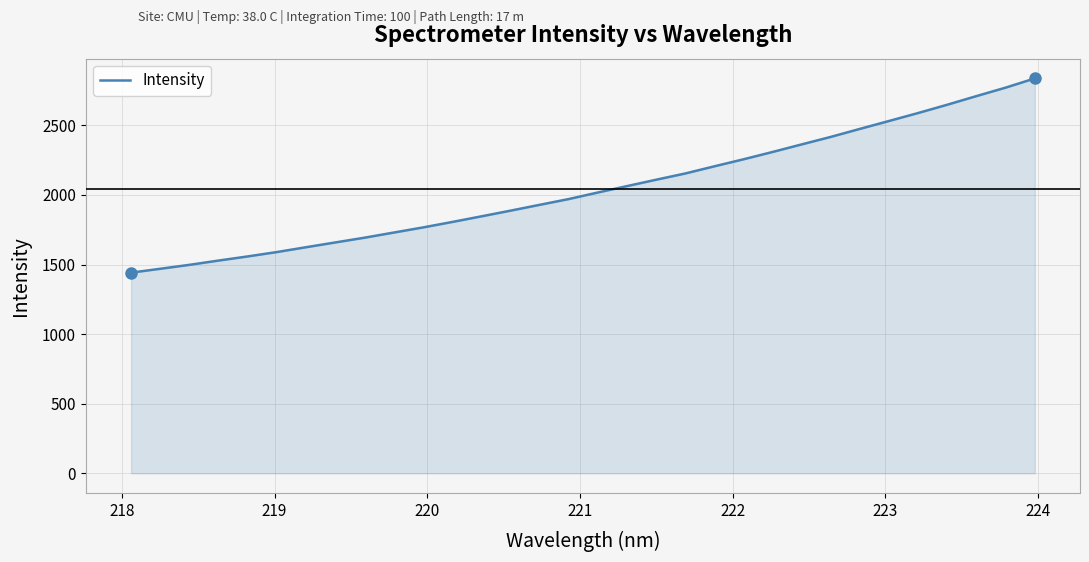

Reading left to right, transcribe all the data shown in this chart.

1441.4	1469.2	1497.5	1528.3	1558.1	1589.5	1624.2	1658.5	1692.6	1729.4	1766.1	1805.3	1845.7	1886.6	1928.5	1970.2	2017.2	2063.2	2109.1	2154.0	2205.5	2256.0	2308.7	2363.1	2417.2	2474.8	2531.6	2588.8	2648.4	2710.3	2771.0	2837.1